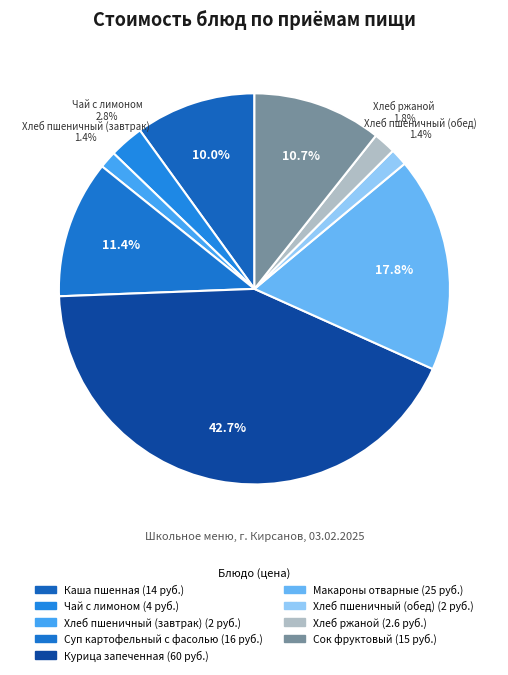

What percentage is the Макароны отварные slice, to the nearest percent?

18%